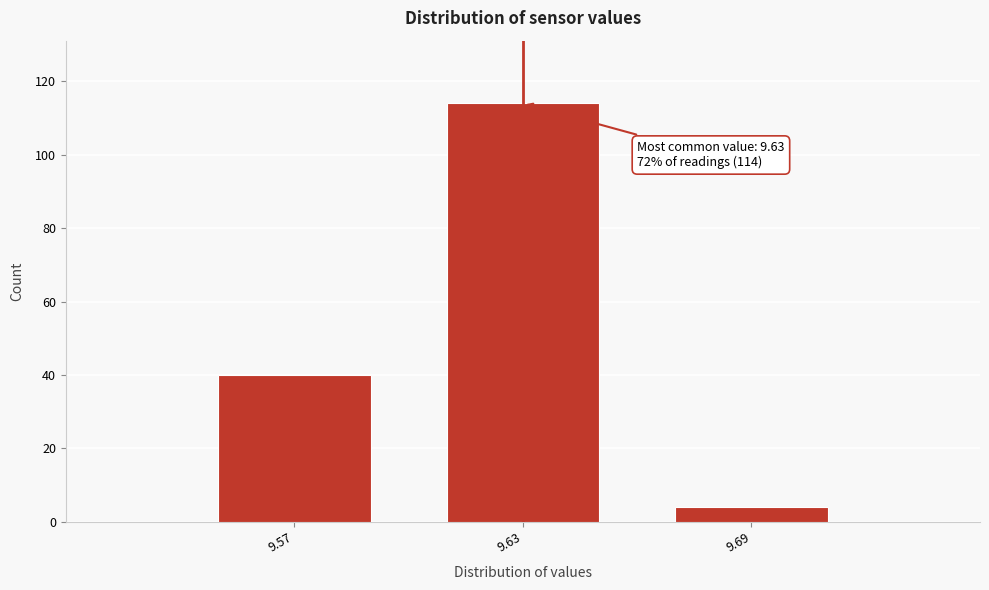

Reading right to left, list all the values displayed in this chart.

4	114	40